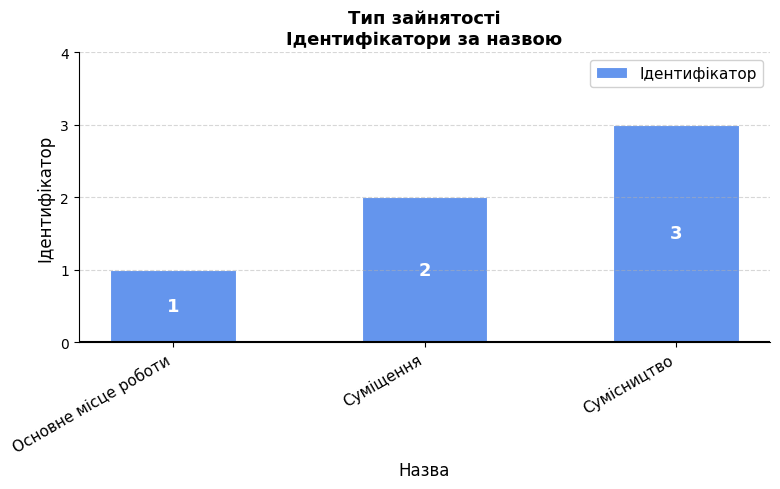

The value at Суміщення is 3. True or false?

False